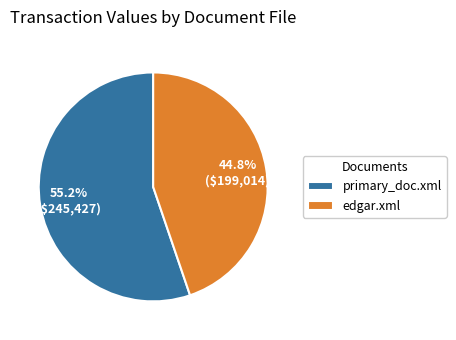

What percentage is the primary_doc.xml slice, to the nearest percent?

55%